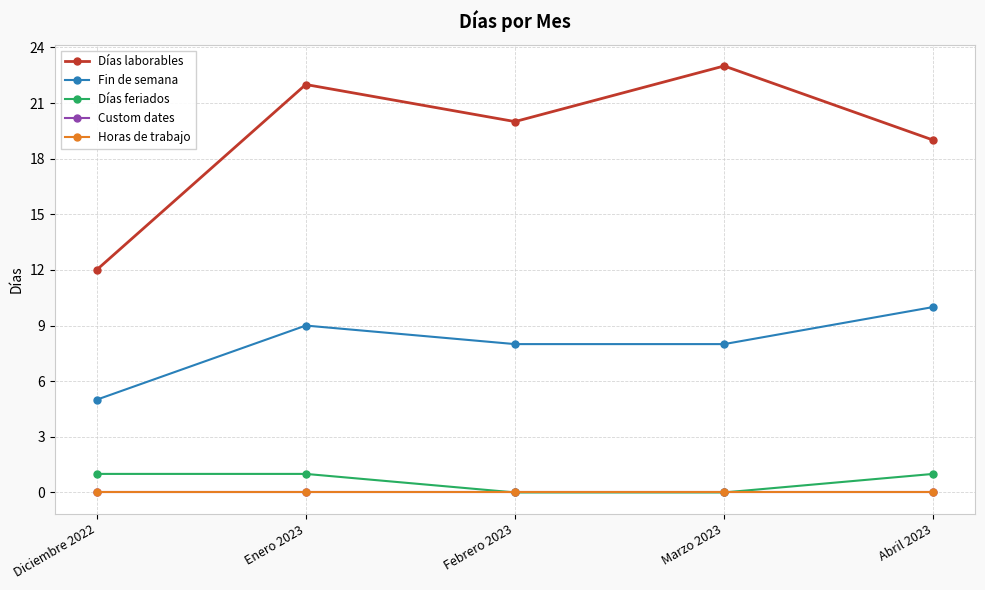

The Días laborables series shows 31 at Abril 2023. True or false?

False